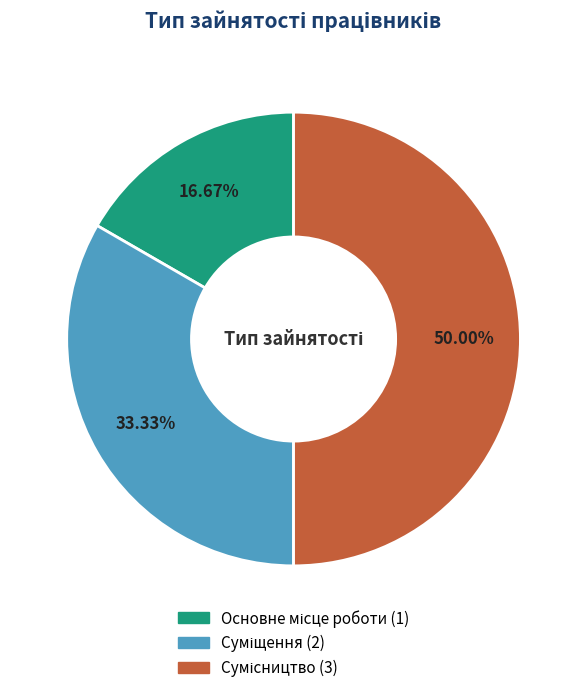

Is the sum of Суміщення and Сумісництво greater than half?

Yes